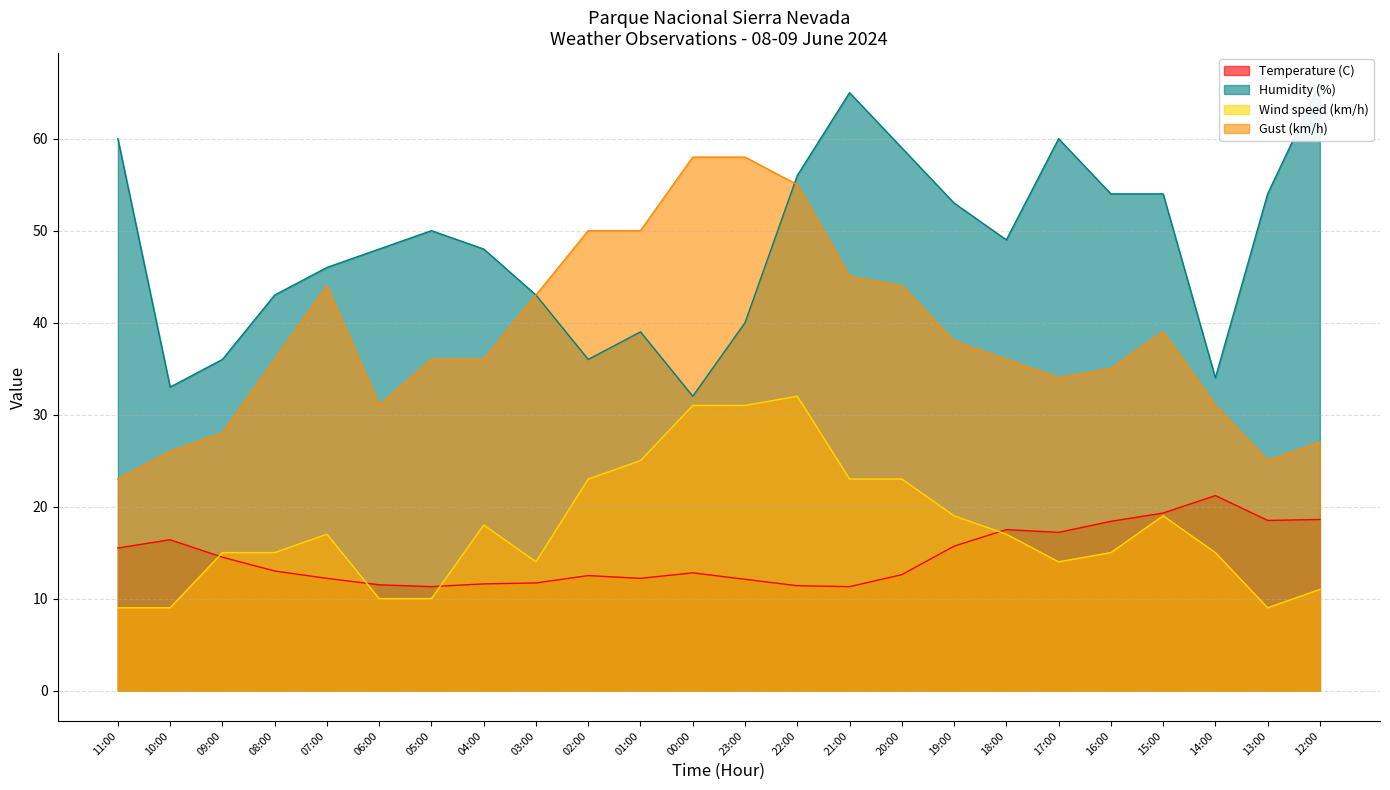

Does the chart have visible grid lines?

Yes